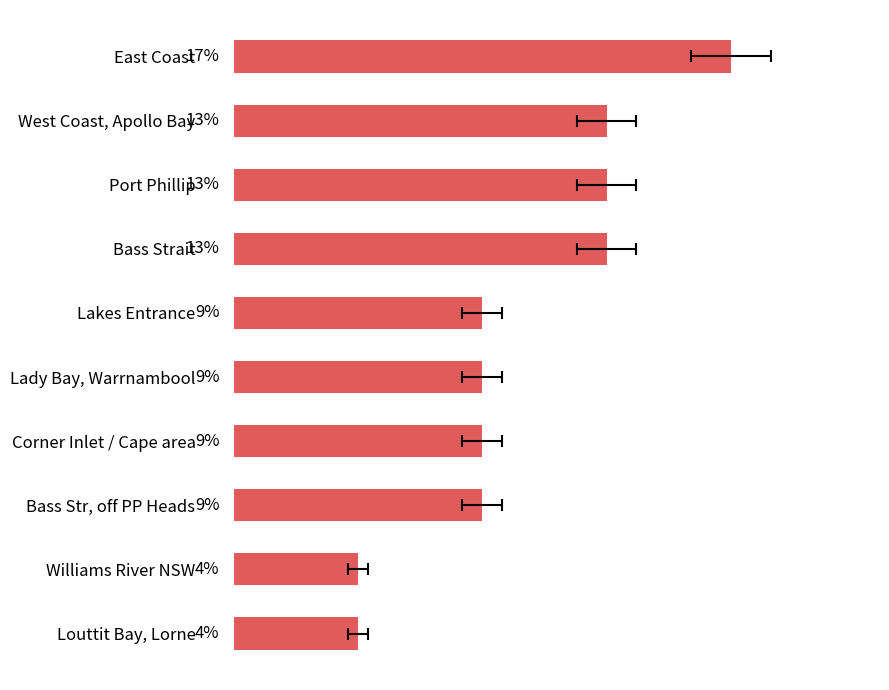

The chart shows a value of 4.8 at Bass Str, off PP Heads. True or false?

False